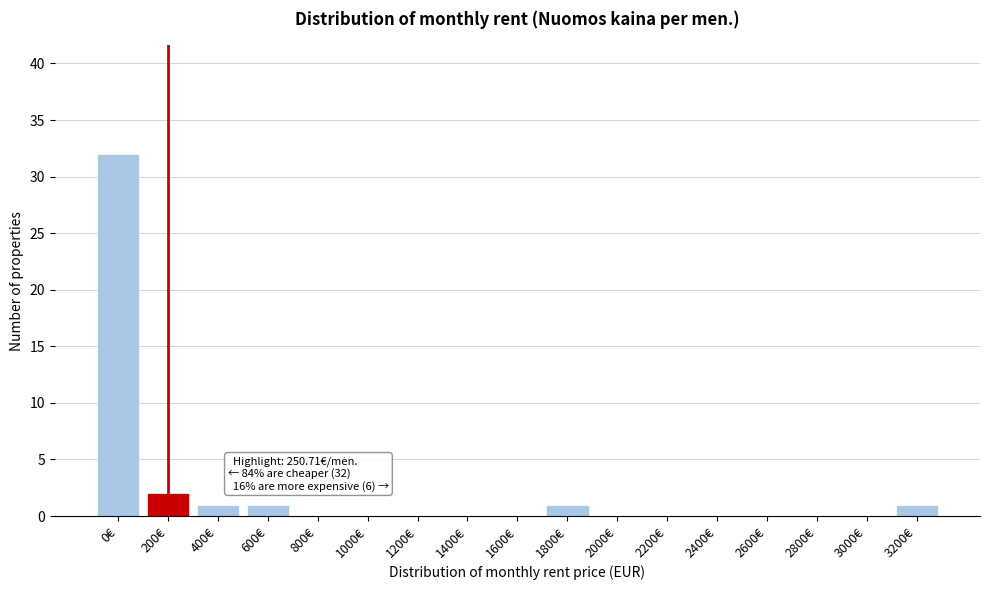

Reading right to left, list all the values displayed in this chart.

3200€=1	3000€=0	2800€=0	2600€=0	2400€=0	2200€=0	2000€=0	1800€=1	1600€=0	1400€=0	1200€=0	1000€=0	800€=0	600€=1	400€=1	200€=2	0€=32